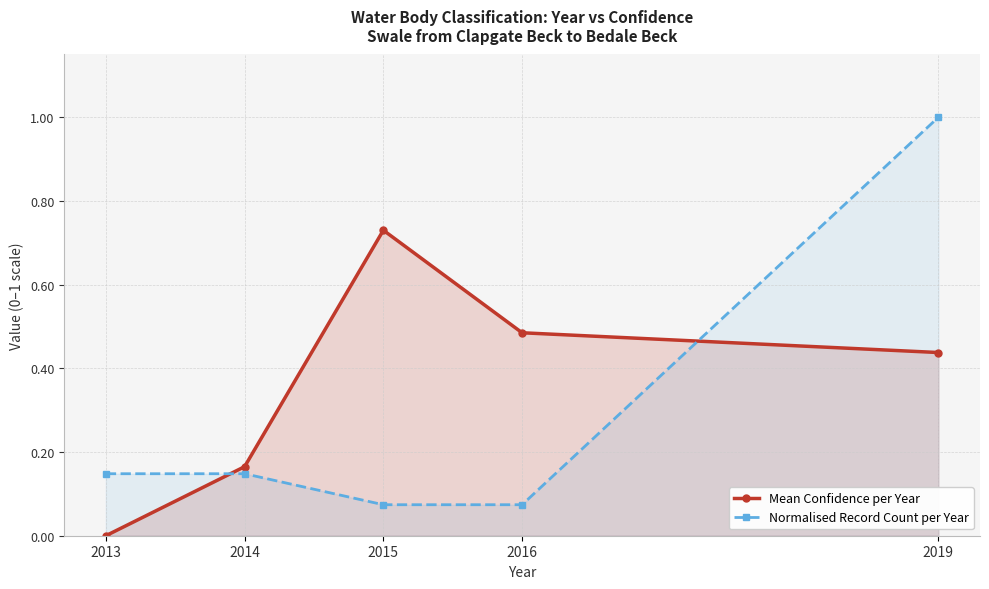

Reading right to left, transcribe all the data shown in this chart.

Mean Confidence per Year: 2019=0.4	2016=0.5	2015=0.7	2014=0.2	2013=0.0
Normalised Record Count per Year: 2019=1.0	2016=0.1	2015=0.1	2014=0.1	2013=0.1